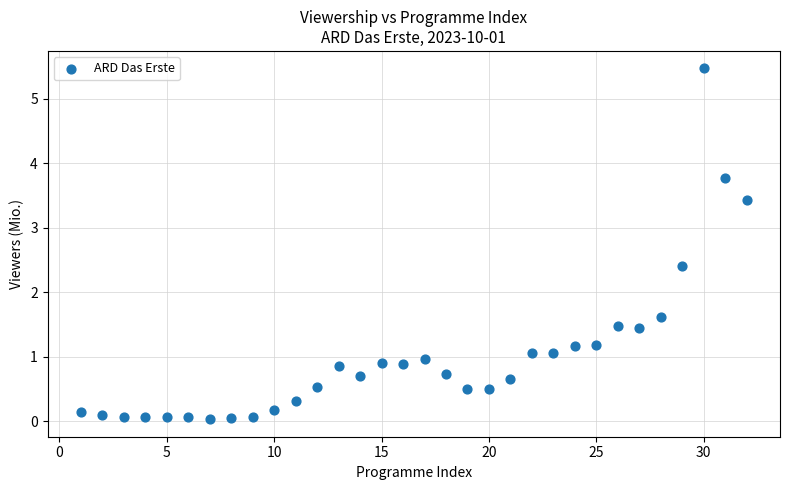

What is the range of X values (max minus min)?

31.0